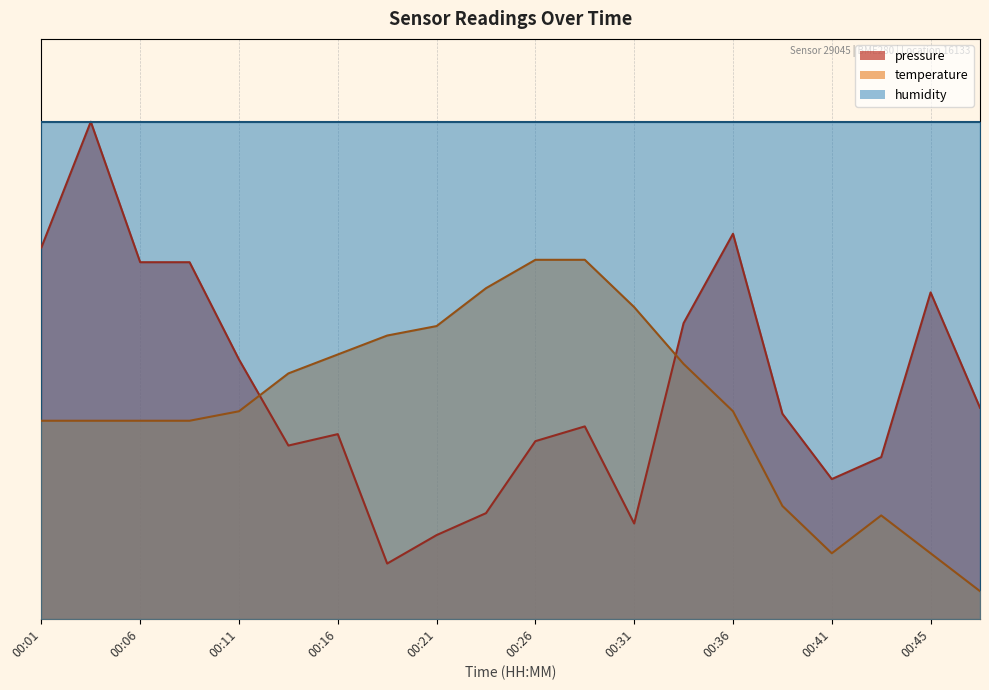

What are all the series names shown in the legend?

pressure, temperature, humidity